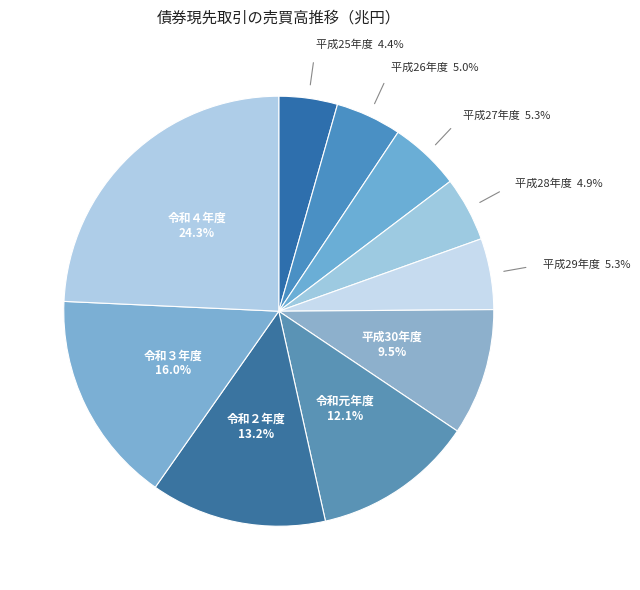

What is the largest slice in the pie chart?

令和４年度